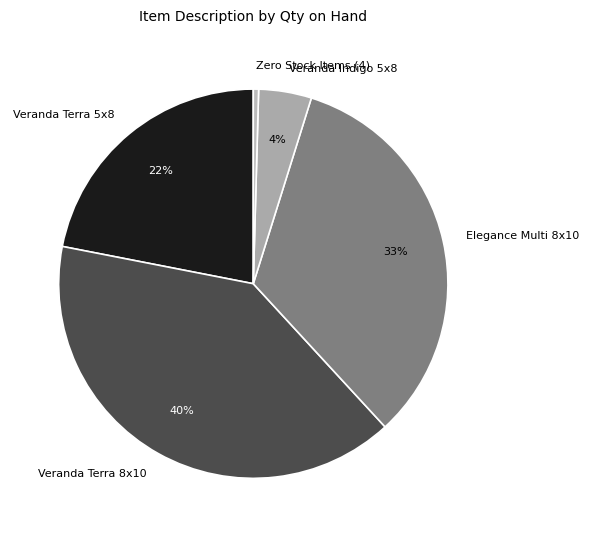

Do Veranda Terra 8x10 and Veranda Indigo 5x8 together represent more than half of the pie?

No